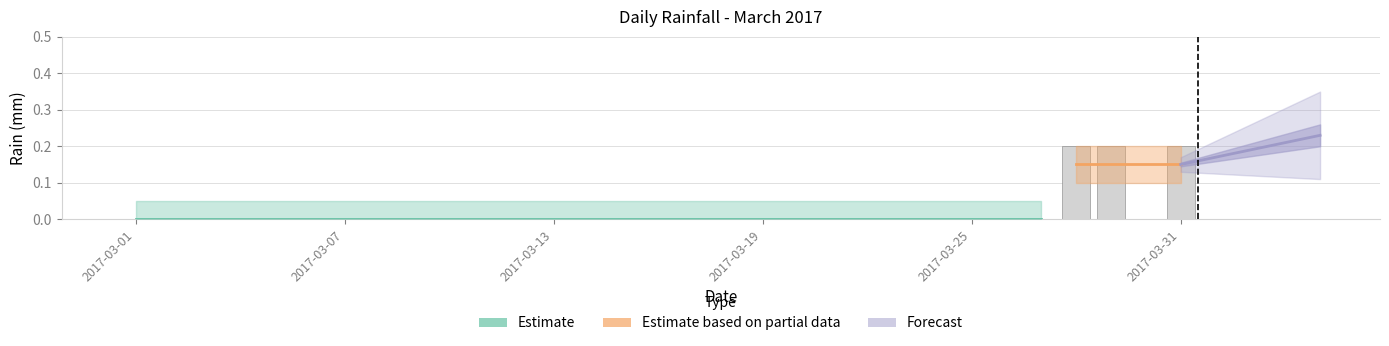

The chart shows a value of 0.0 at 2017-03-16. True or false?

True